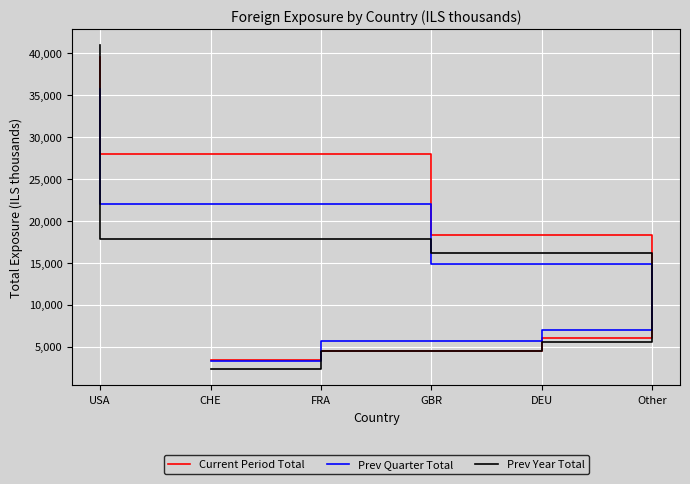

Which series changed the most between FRA and USA?

Prev Year Total